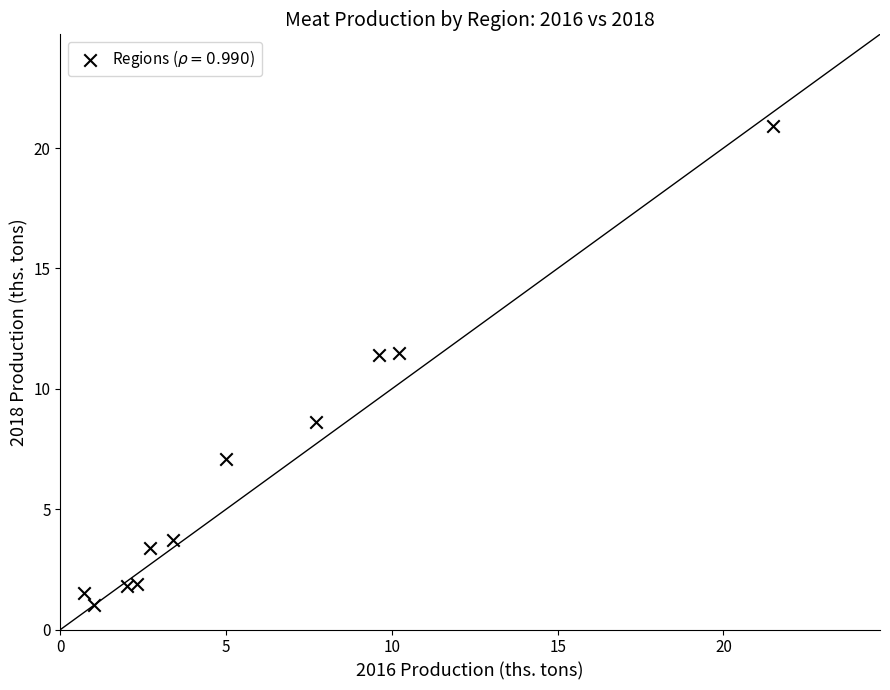

What is the range of Y values (max minus min)?

19.9